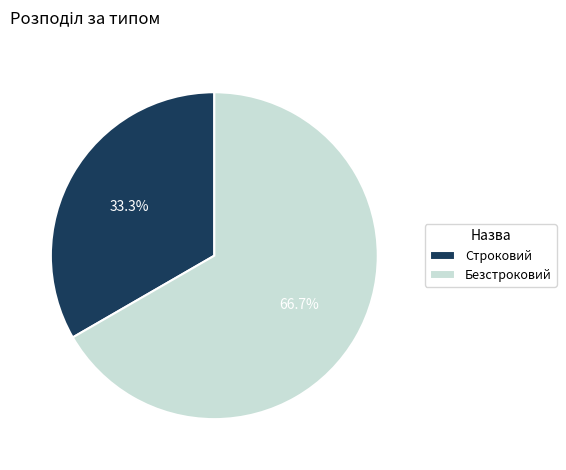

Is there a majority slice in this chart?

Yes